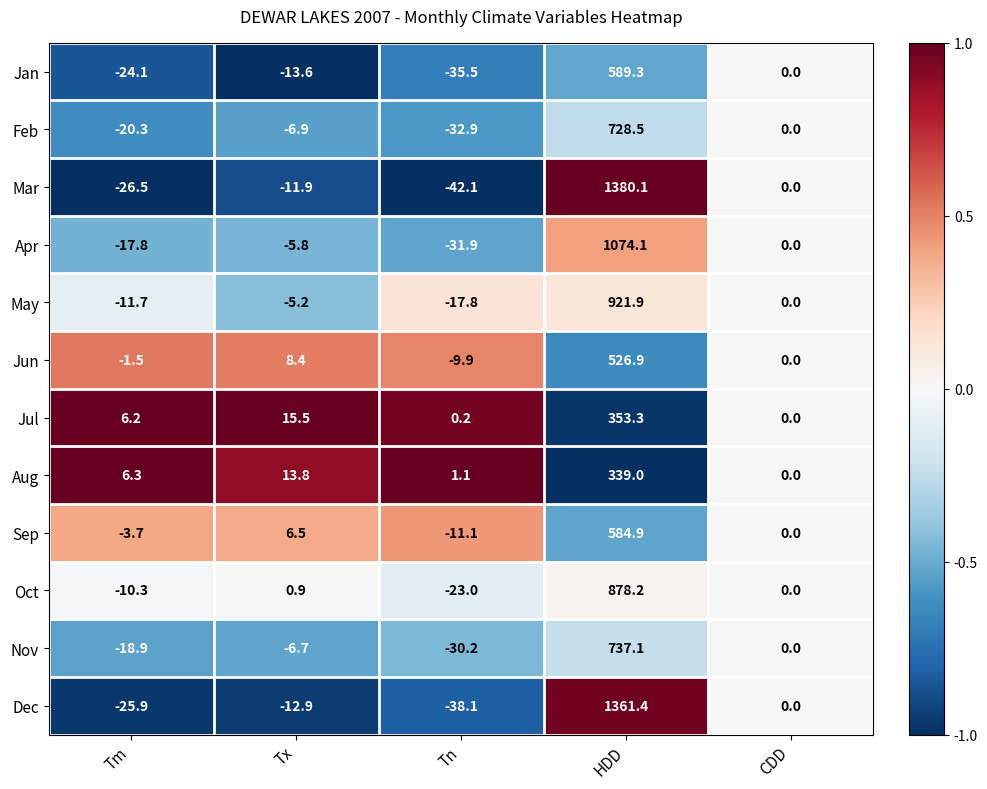

At Tn, list the series in order from smallest to largest.

Mar, Dec, Jan, Feb, Apr, Nov, Oct, May, Sep, Jun, Jul, Aug